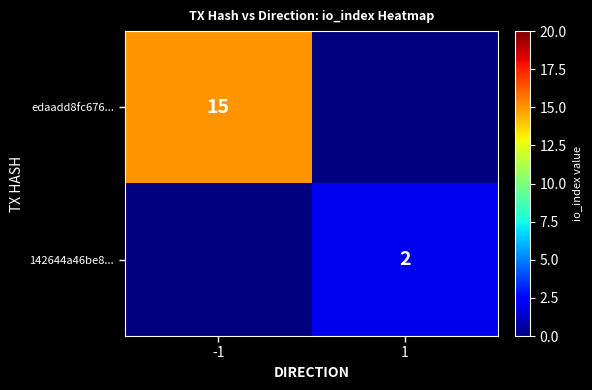

How many series are shown in this chart?

2